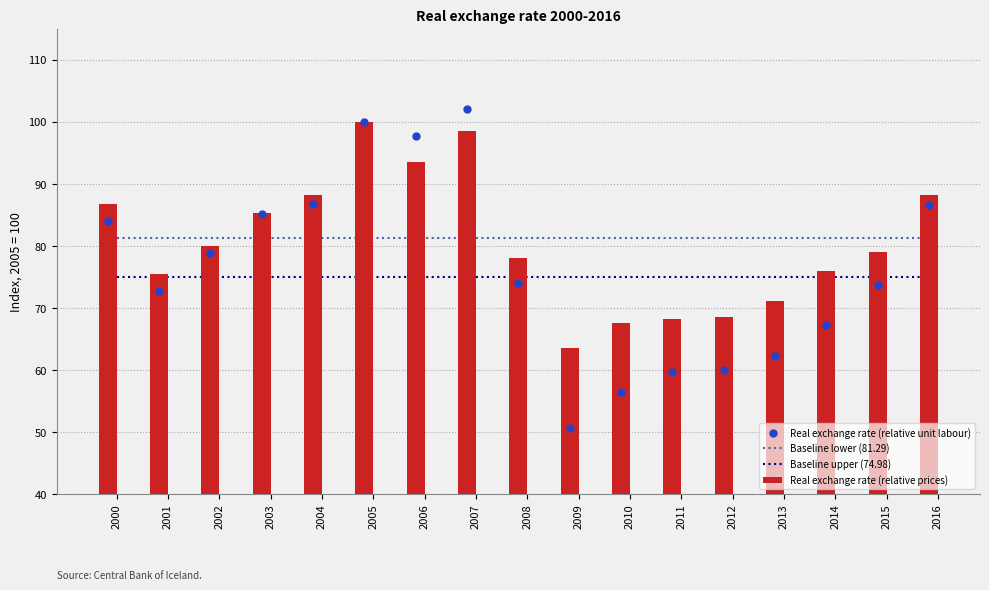

Which series contains the lowest Y value?

Real exchange rate (relative unit labour)